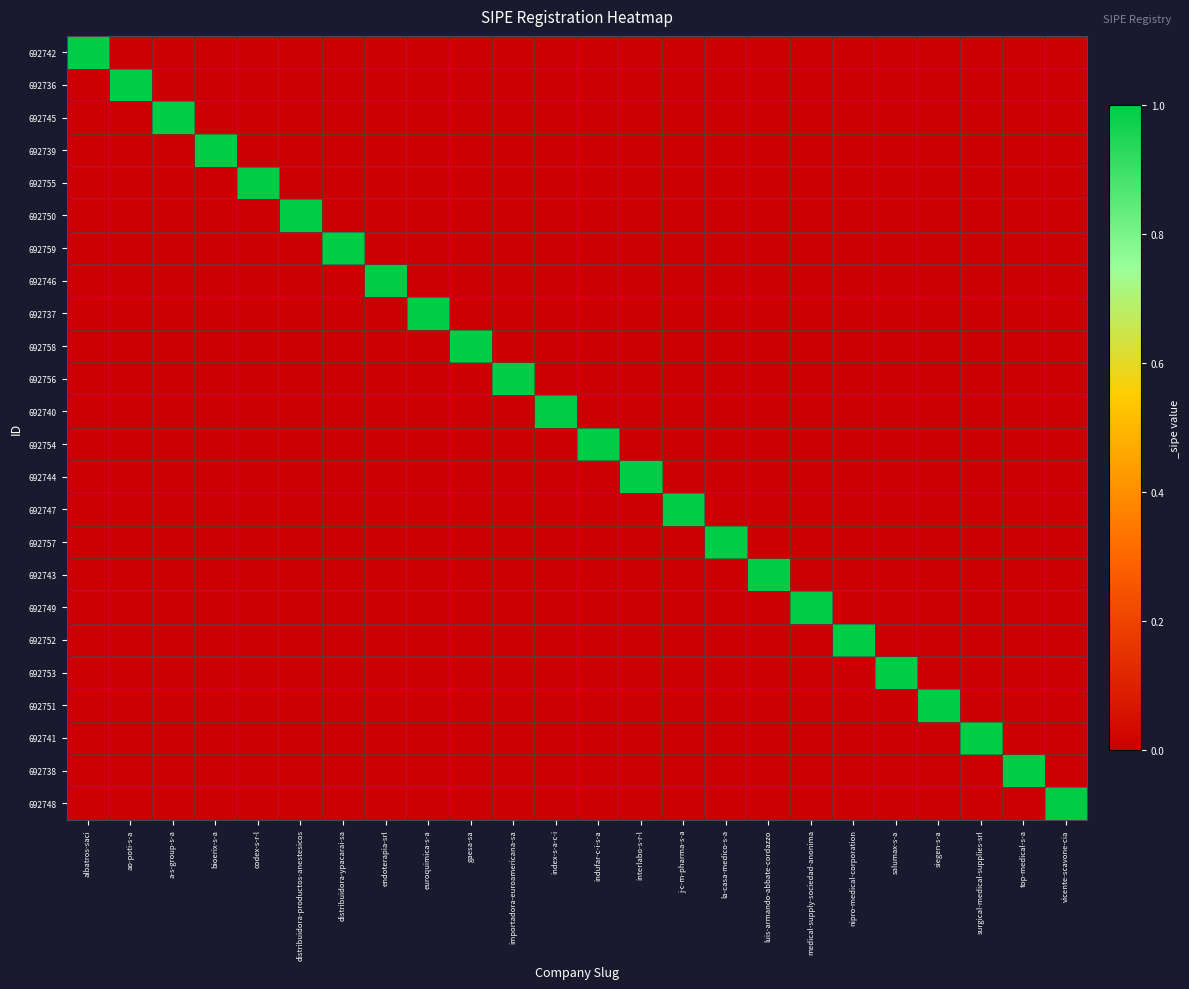

Which has a higher value, medical-supply-sociedad-anonima or importadora-euroamericana-sa?

medical-supply-sociedad-anonima